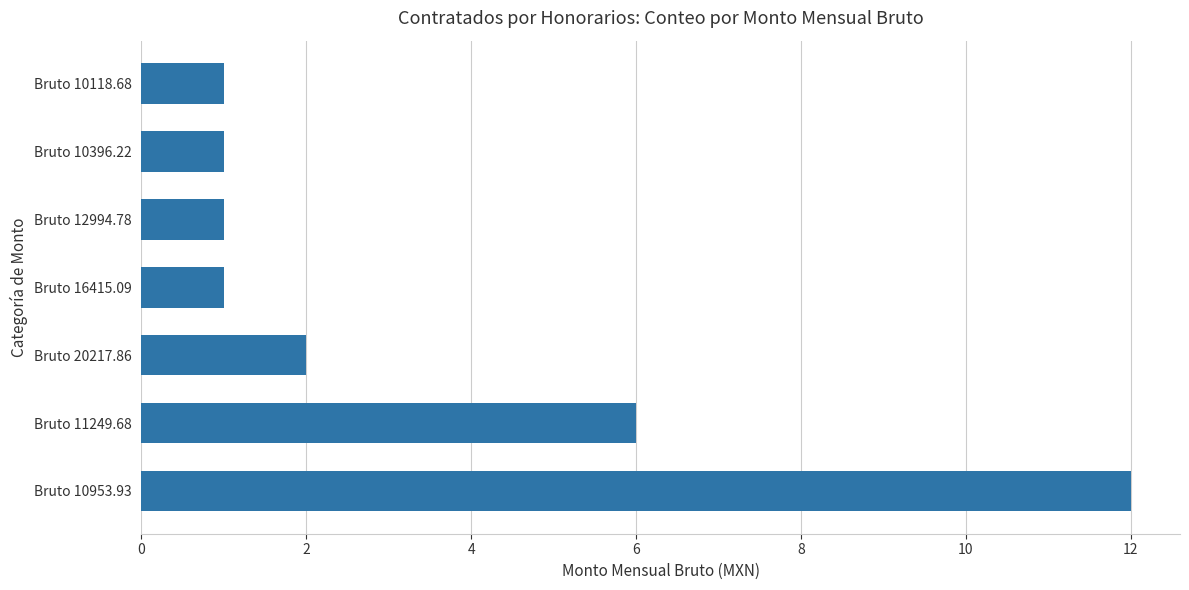

Approximately how many times larger is the value at Bruto 16415.09 compared to Bruto 10118.68?

1.0